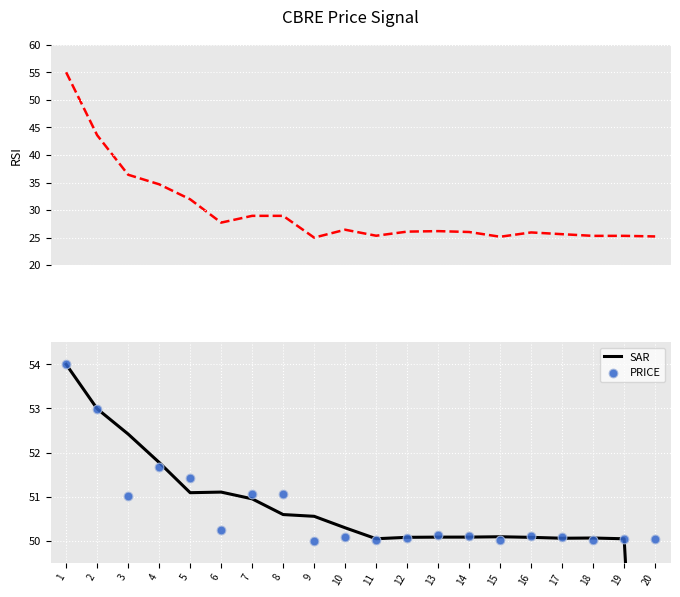

At how many categories does at least one series exceed 52?

3